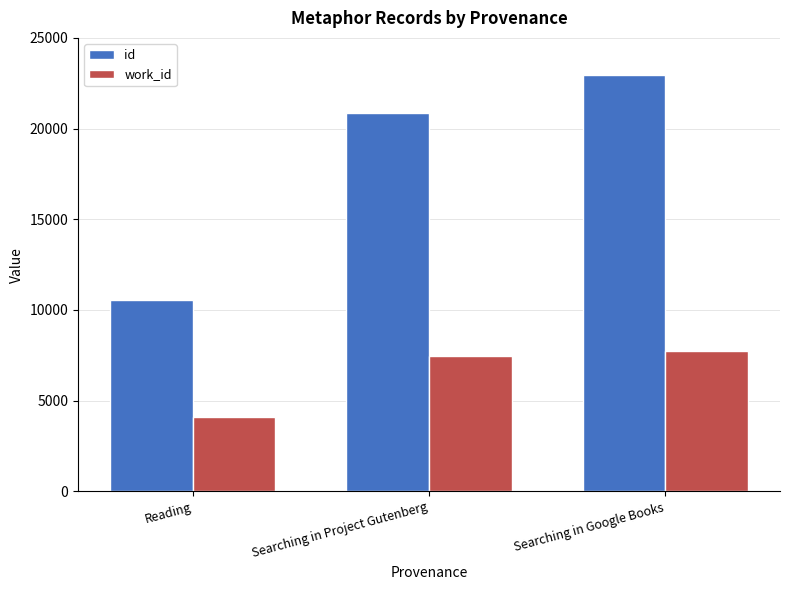

What is the sum of all id values?

54360